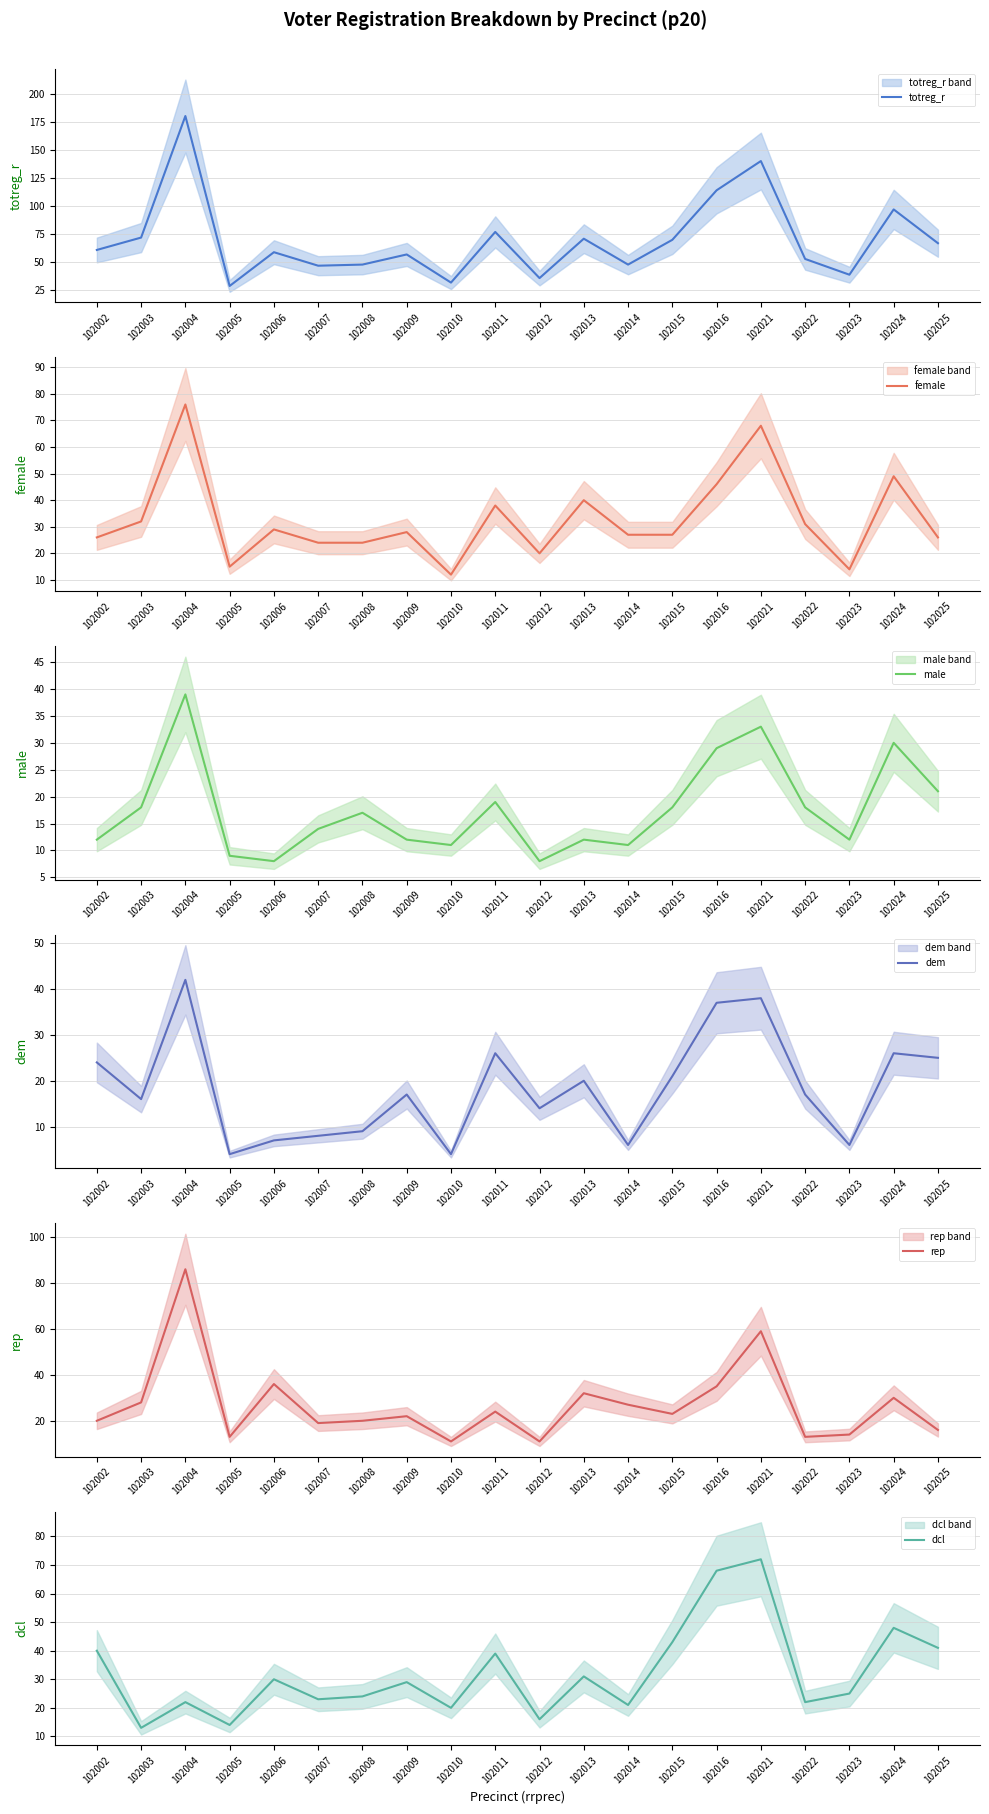

What is the spread (max minus min) of values at 102008?

39